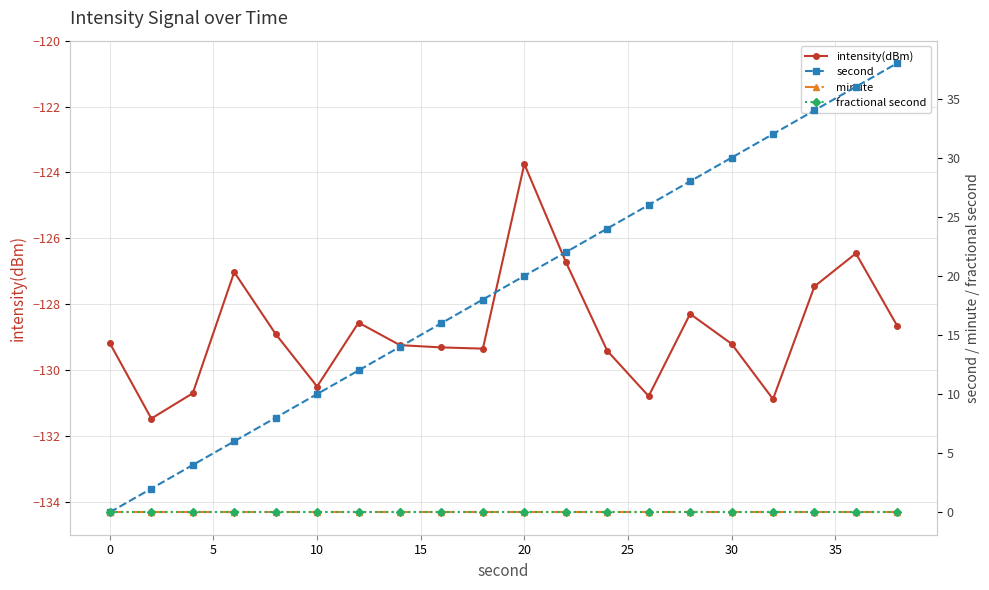

True or false: intensity(dBm) has a value of -129.2 at 0.

True